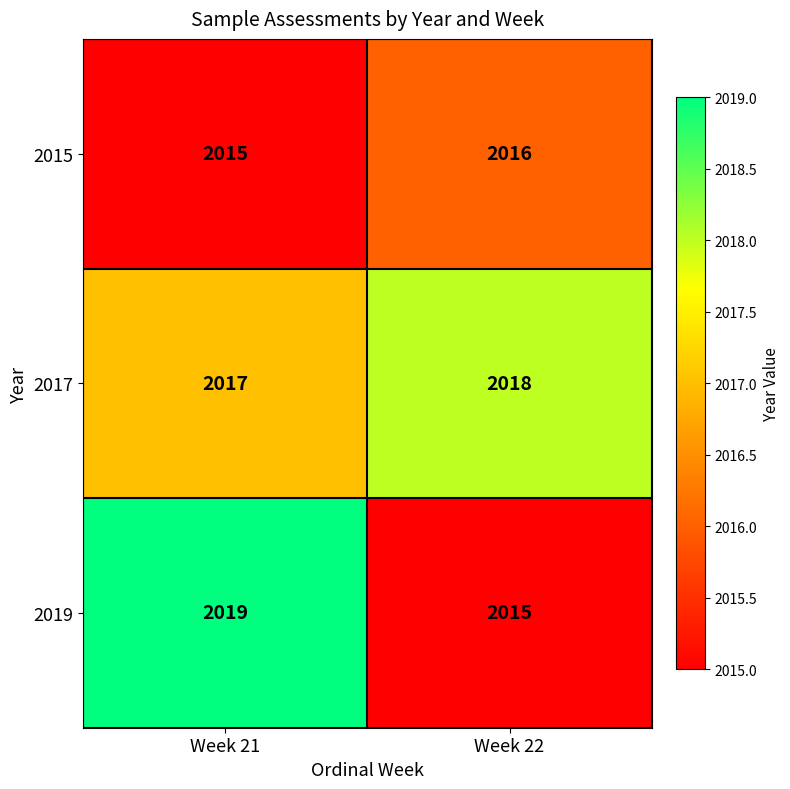

What is the maximum value shown in the chart?

2019